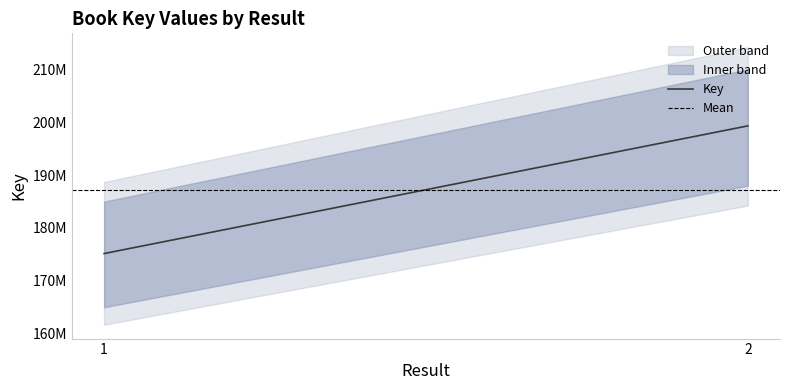

What is the maximum value shown in the chart?

199315028